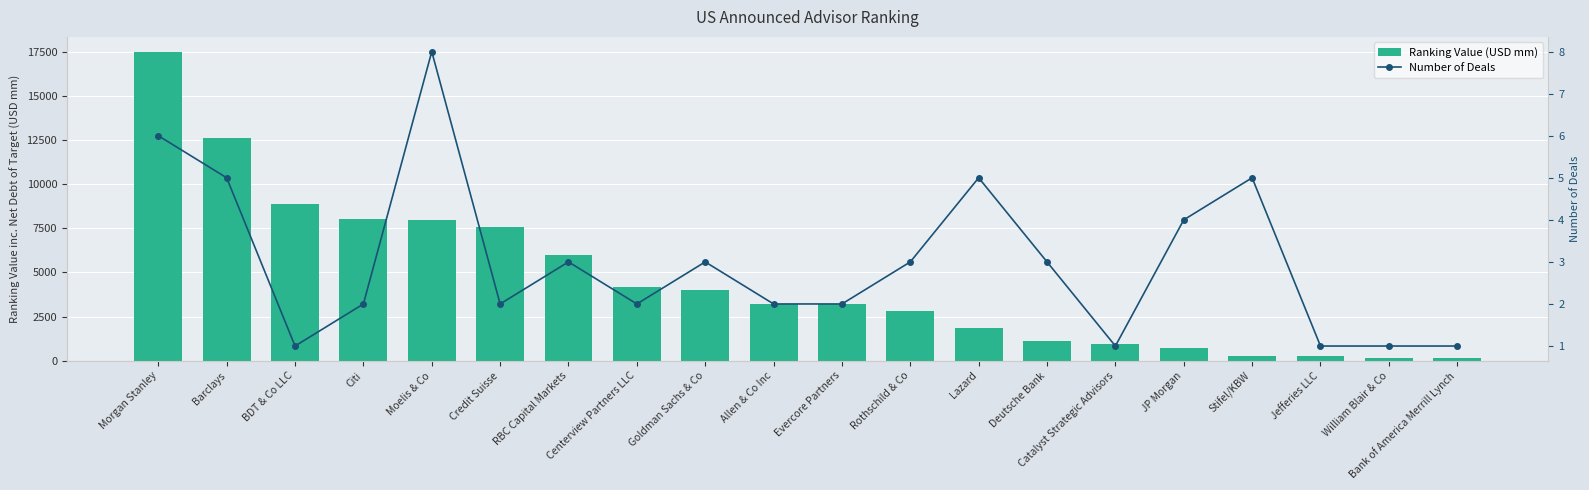

At which label does Number of Deals first exceed 3?

Morgan Stanley